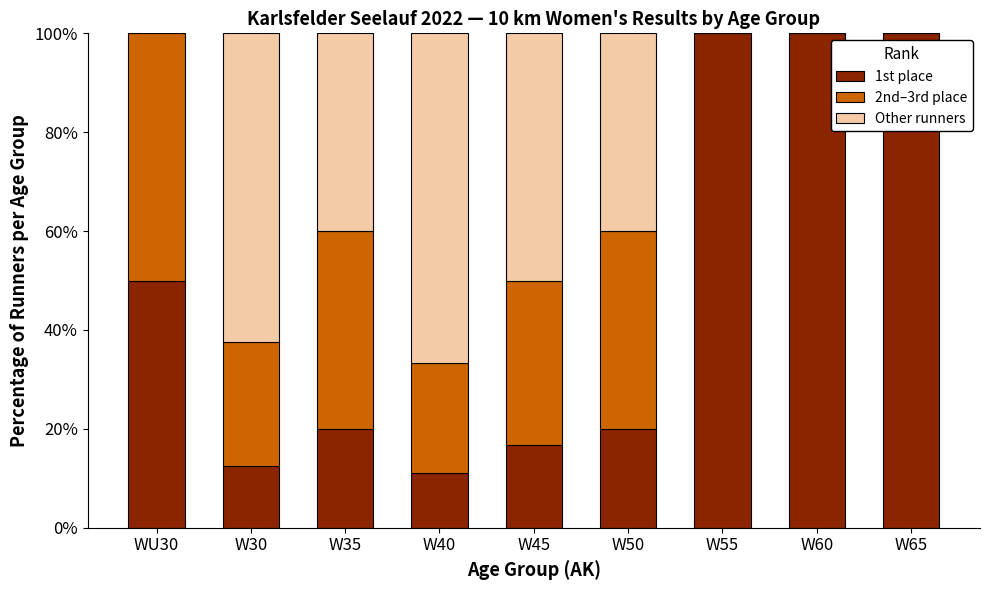

Reading right to left, transcribe the values for 1st place.

W65=100.0	W60=100.0	W55=100.0	W50=20.0	W45=16.7	W40=11.1	W35=20.0	W30=12.5	WU30=50.0